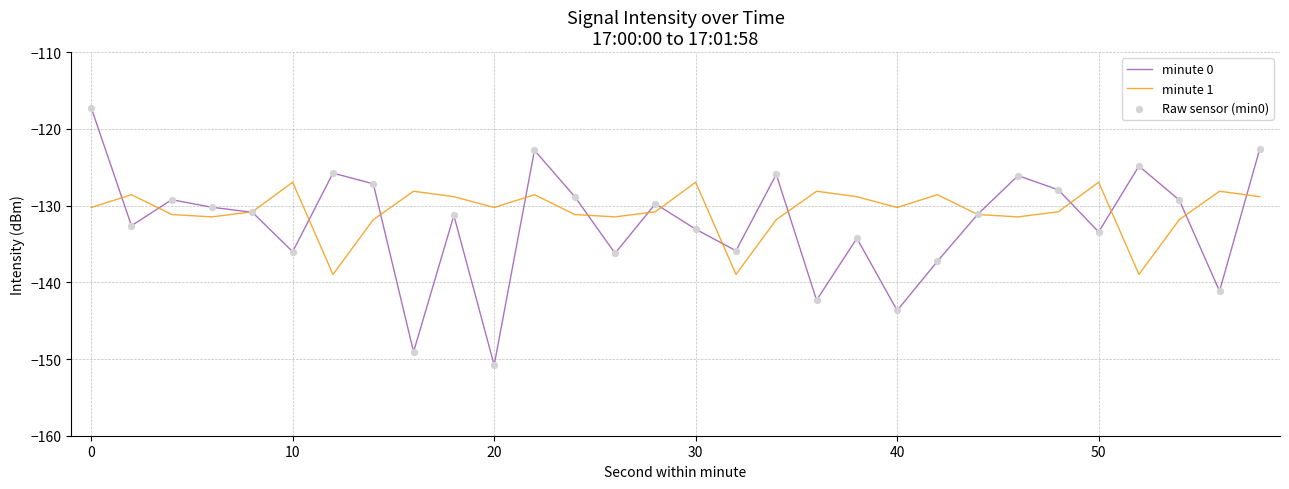

Rank the series by their maximum value, from highest to lowest.

minute 0, minute 1